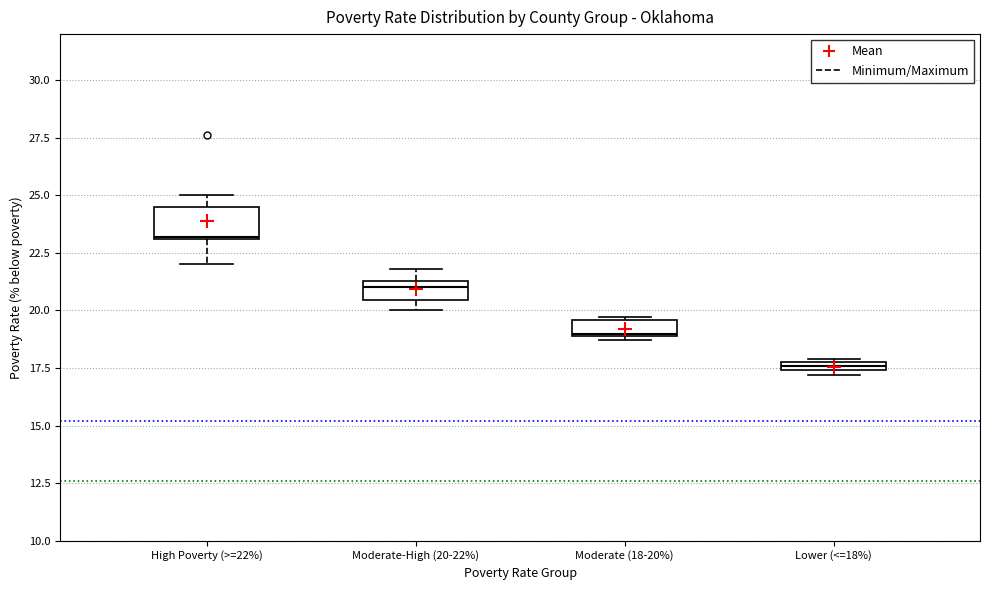

Where is the lower edge of the box for Moderate-High (20-22%) on the y-axis? The values are not printed on the chart, so give them approximately, as read against the axis.

20.5